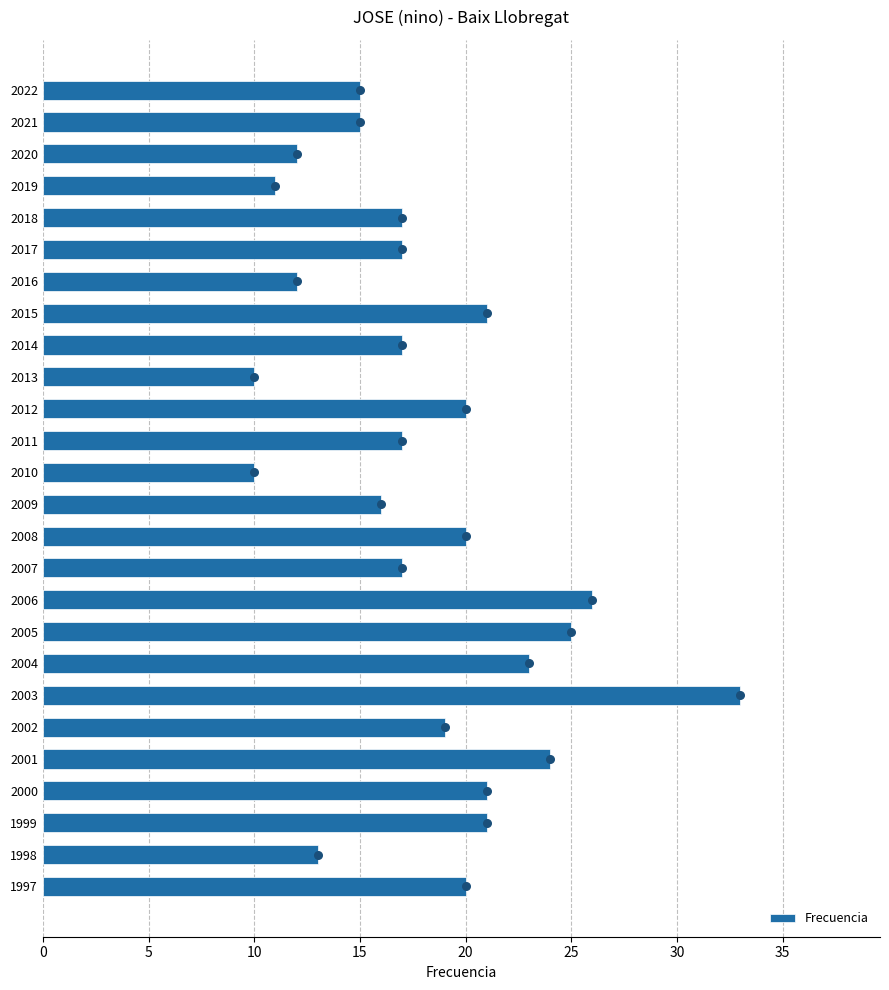

True or false: Frecuencia has a value of 23 at 2021.

False